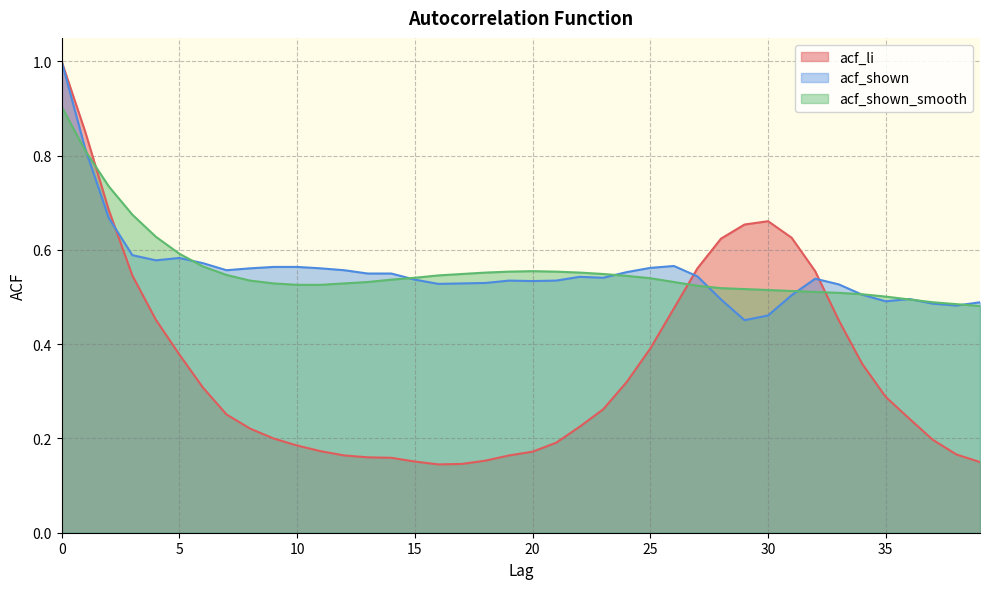

The acf_li series shows 0.5 at 33. True or false?

True